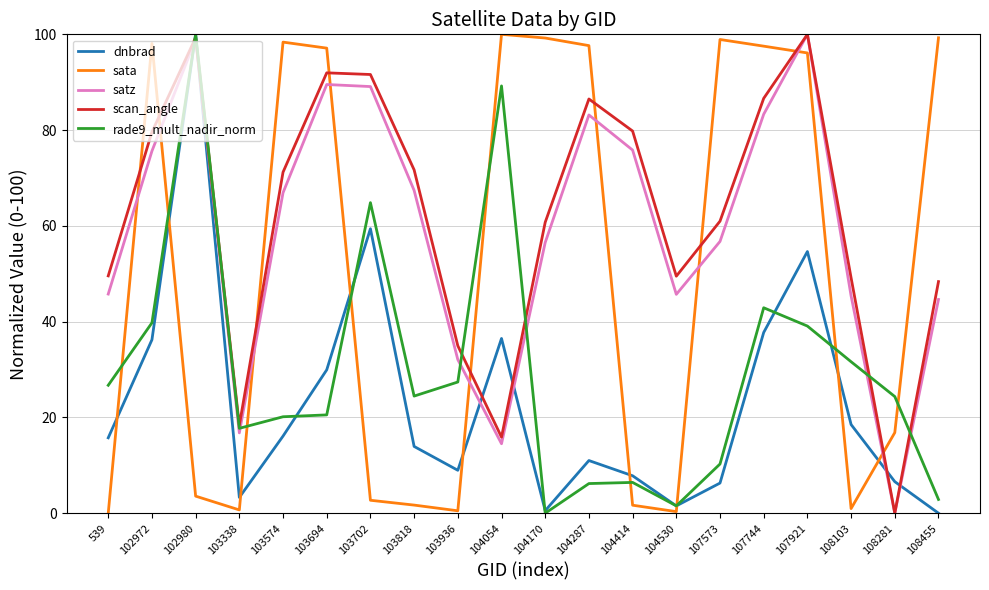

What is the approximate value of sata at 103338?

0.7